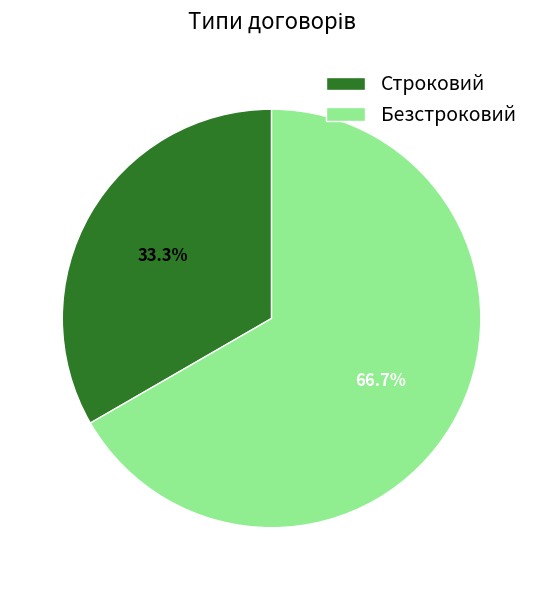

What is the majority slice?

Безстроковий